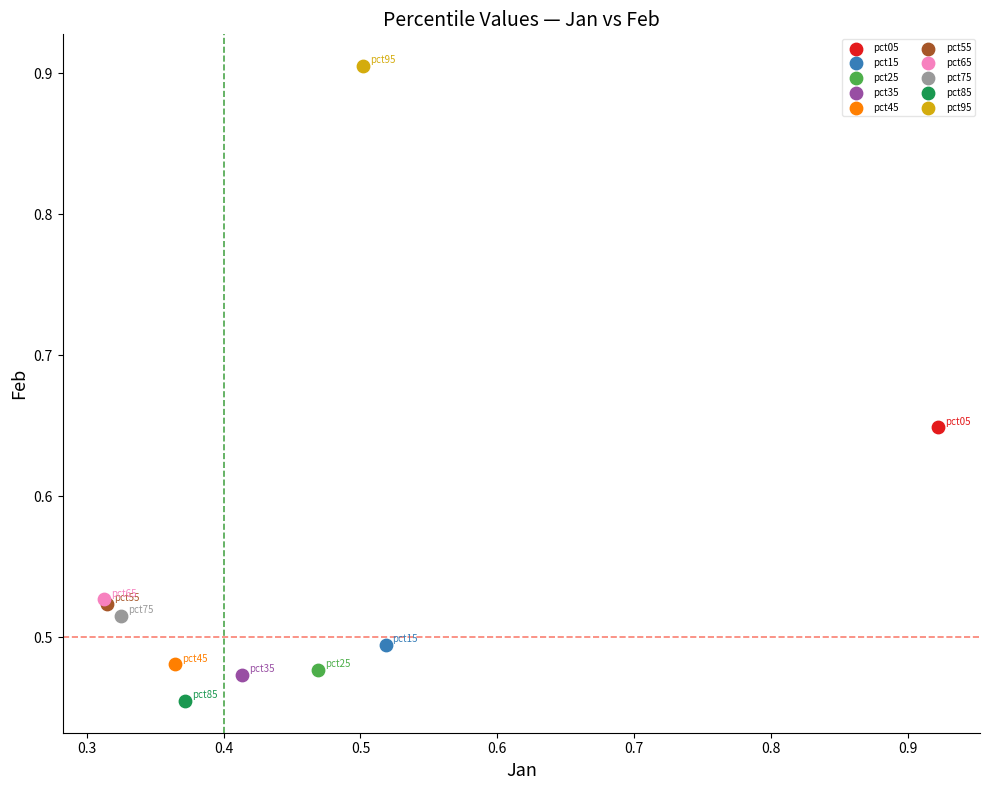

Which series contains the highest Y value?

pct95